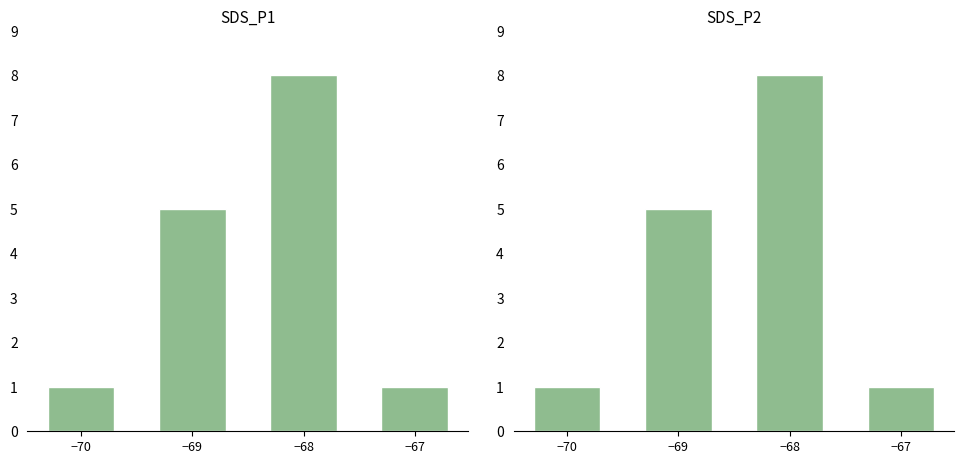

True or false: SDS_P1 has a value of 8 at −68.

True